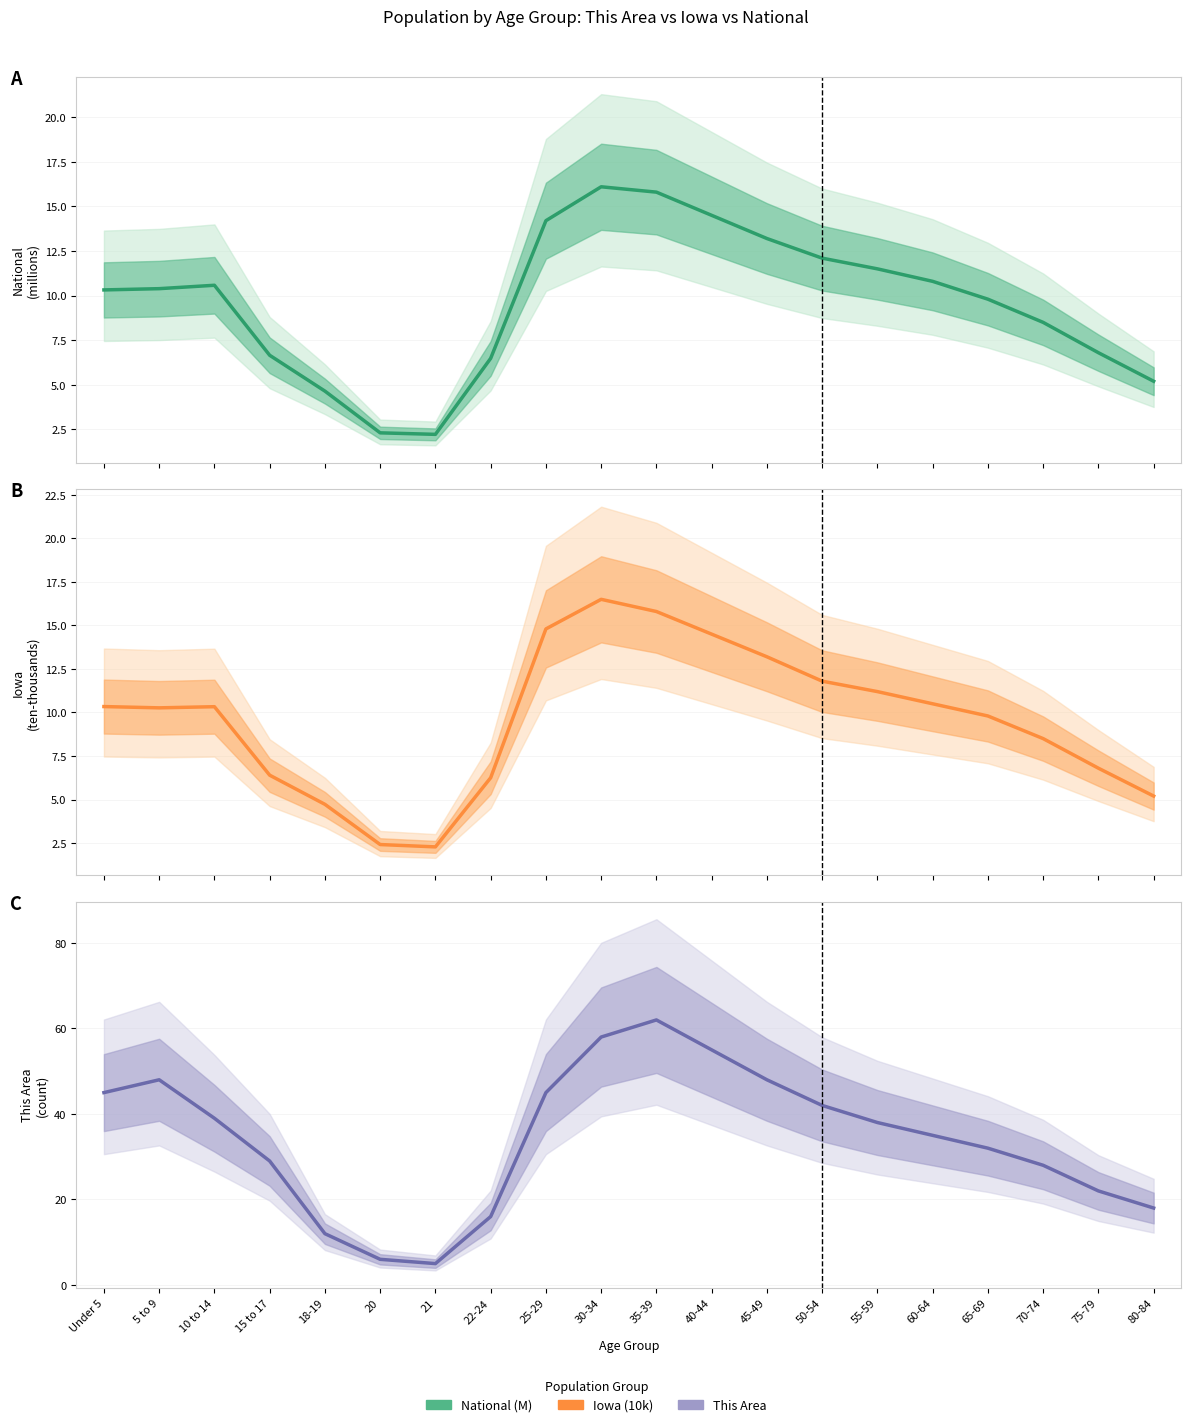

What is the value of the Iowa (10k) point at the 4th from the left?

6.4